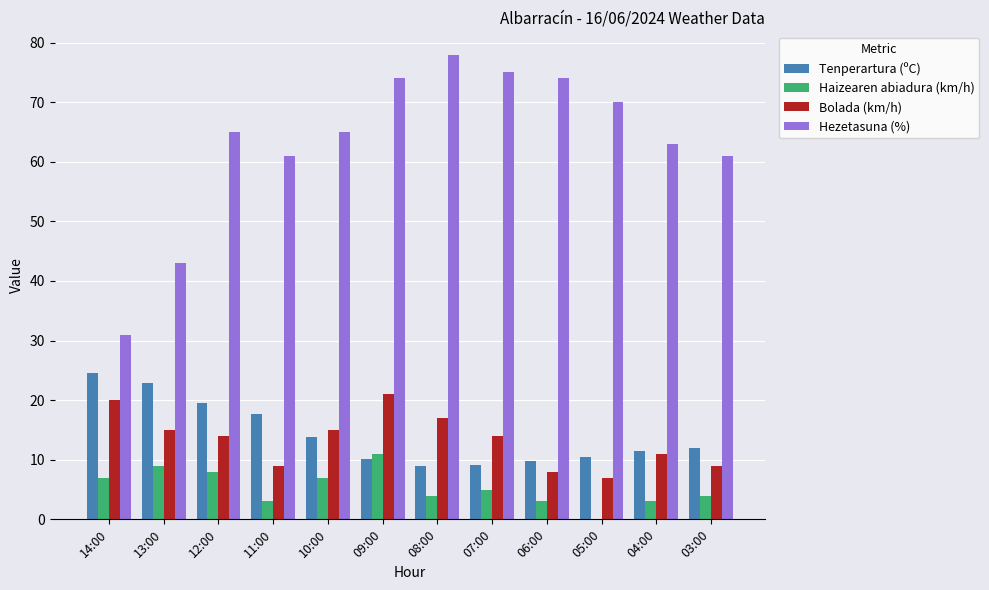

Which category has the highest value across all series?

08:00